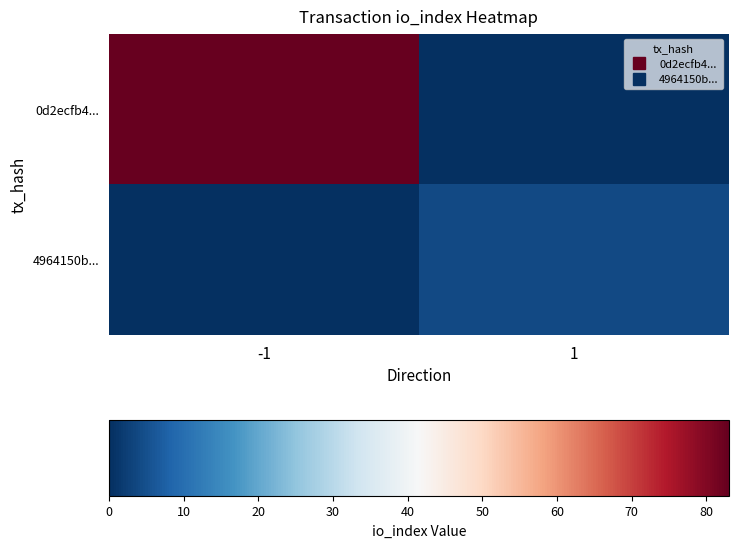

What is the maximum value shown in the chart?

1.0